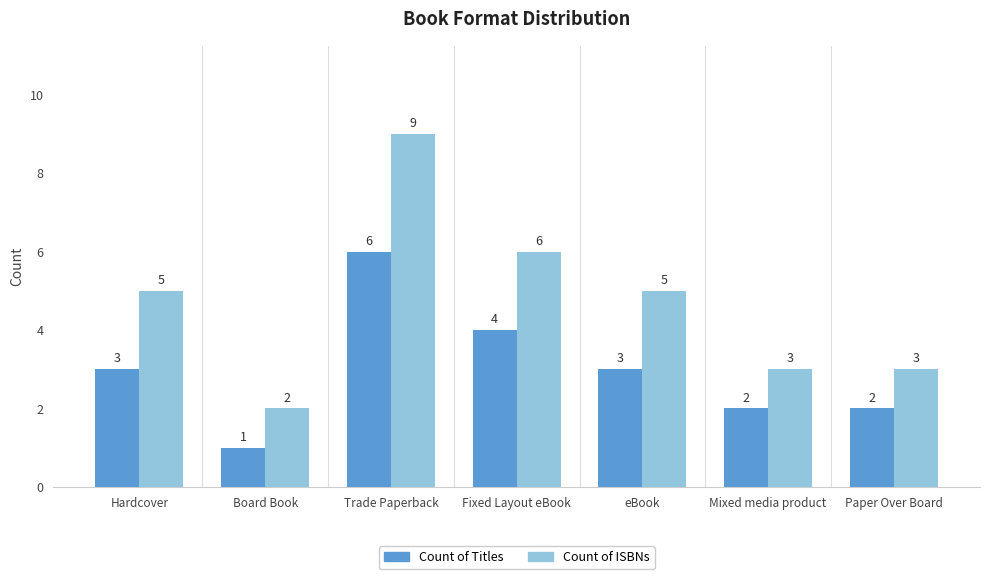

Count the Count of Titles values in the range 2 to 4.

5